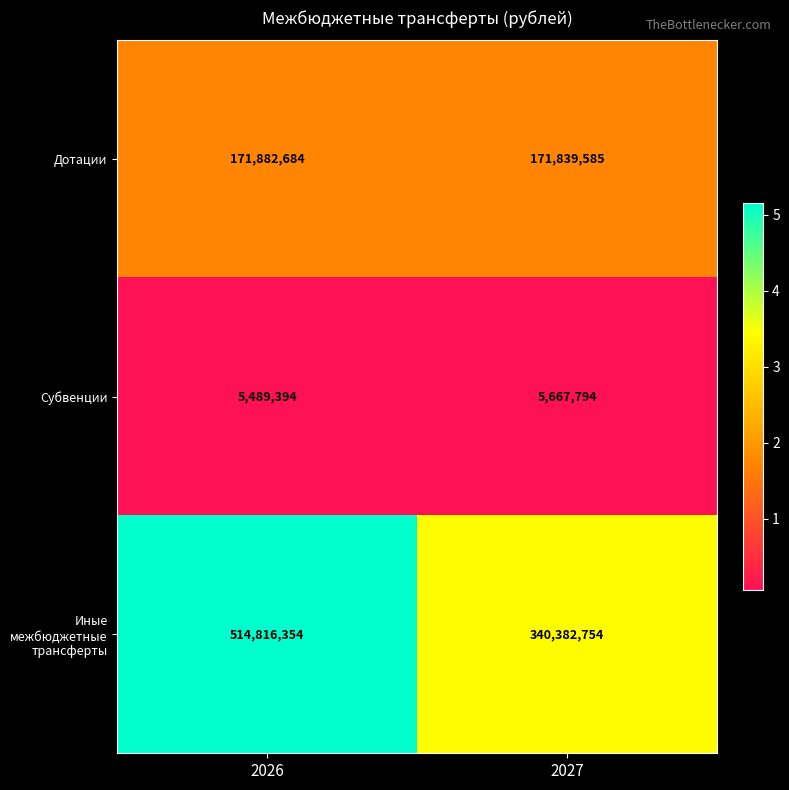

The value of Дотации at 2027 is 171839585. True or false?

True